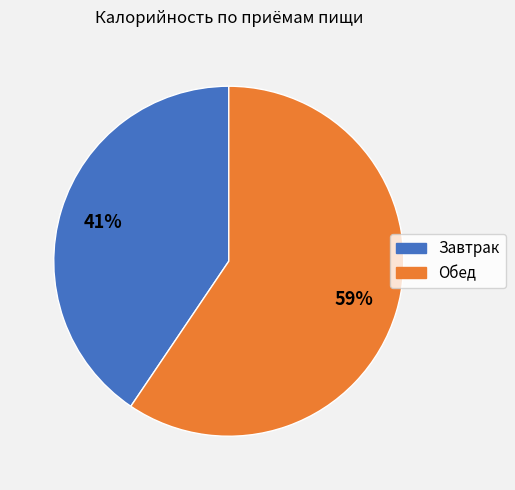

Rank the categories by value from lowest to highest.

Завтрак, Обед